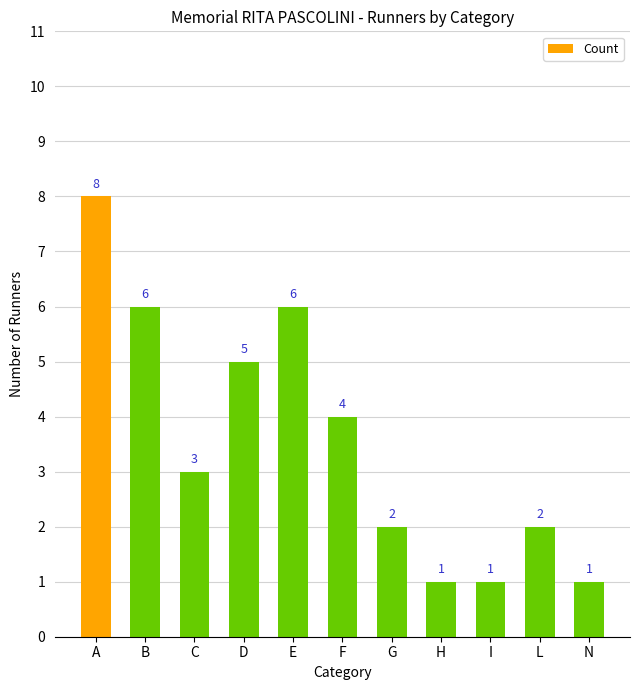

Reading left to right, what are all the values shown in this chart?

A=8	B=6	C=3	D=5	E=6	F=4	G=2	H=1	I=1	L=2	N=1